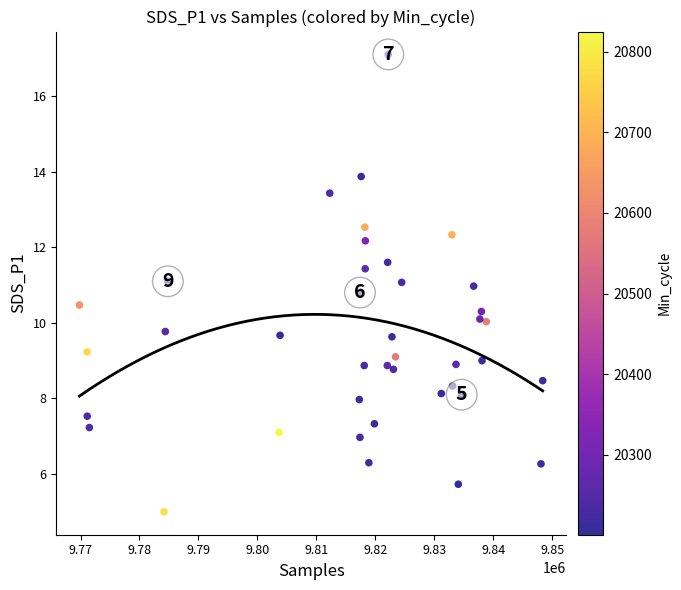

What is the range of X values (max minus min)?

78565.0